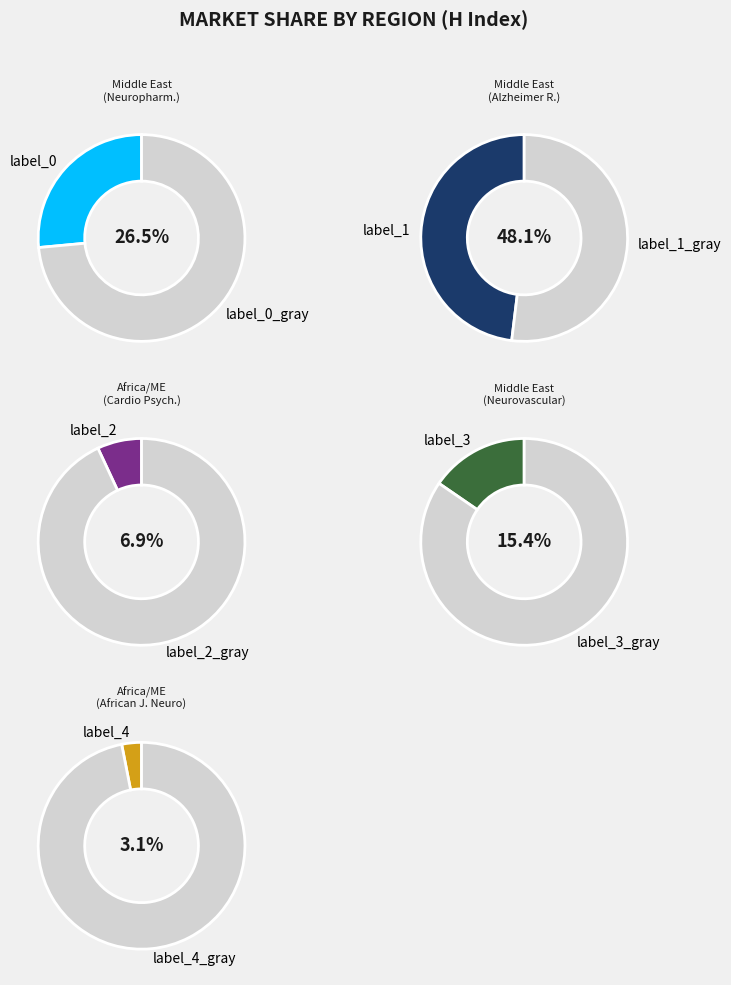

Is it true that African Journal of Neurological Sciences is 3% of the pie?

True